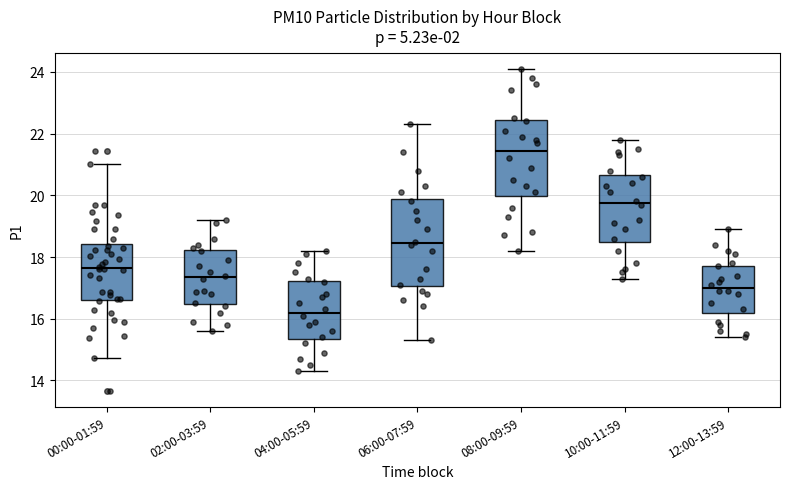

Where is the upper edge of the box for 12:00-13:59 on the y-axis? The values are not printed on the chart, so give them approximately, as read against the axis.

17.8